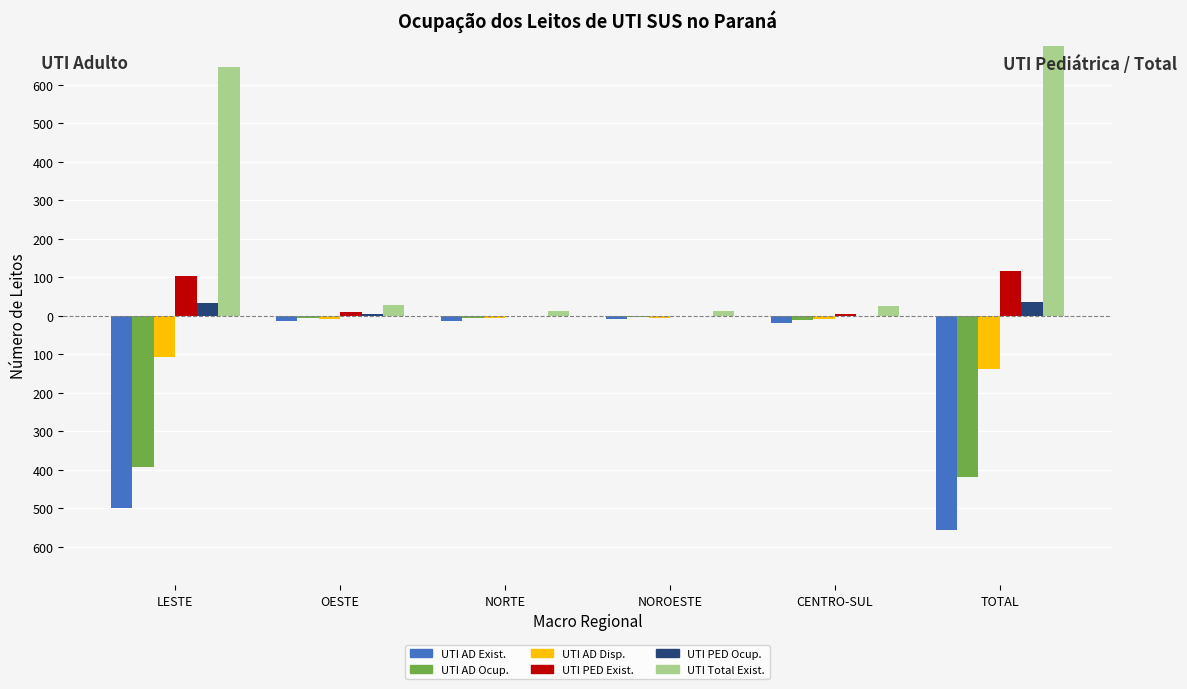

What is the approximate value of UTI AD Ocup. at LESTE, to the nearest 50?

-400